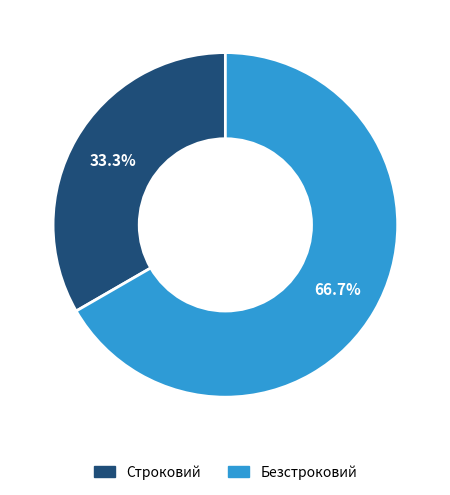

Does Безстроковий represent more than half of the total?

Yes